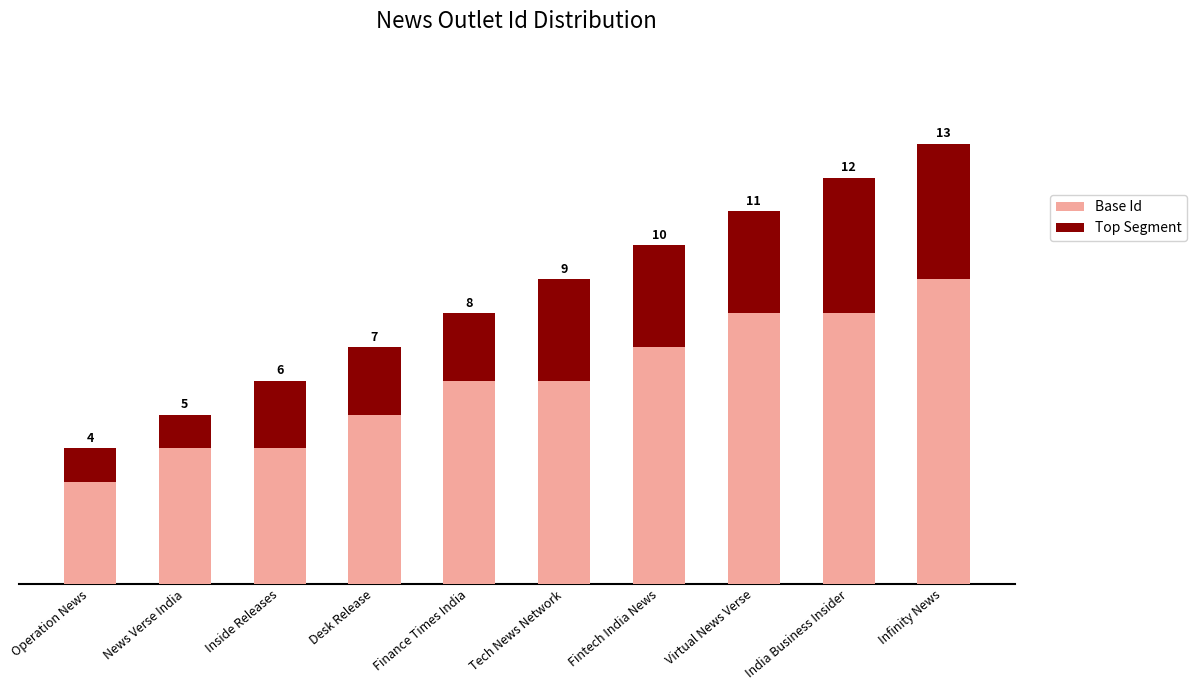

At which category is the sum across all series the highest?

Infinity News